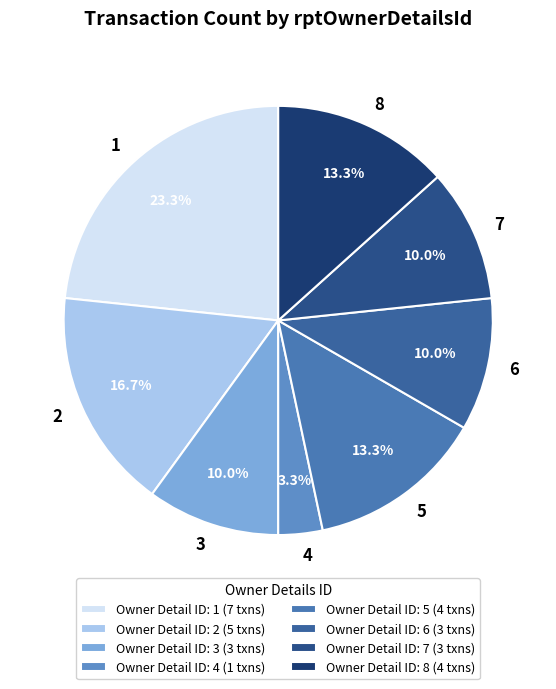

To the nearest percent, what is the combined percentage of 5 and 6?

23%